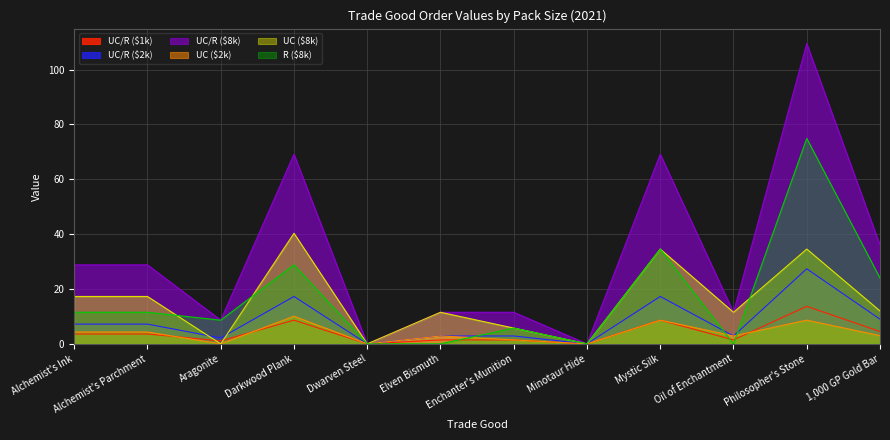

Which series changed the most between Dwarven Steel and Mystic Silk?

UC/R ($8k)